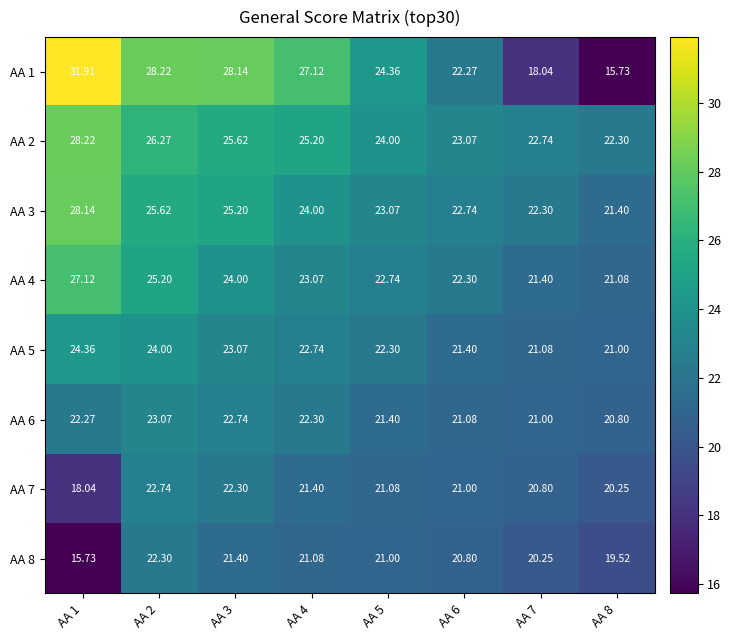

How many series are shown in this chart?

8